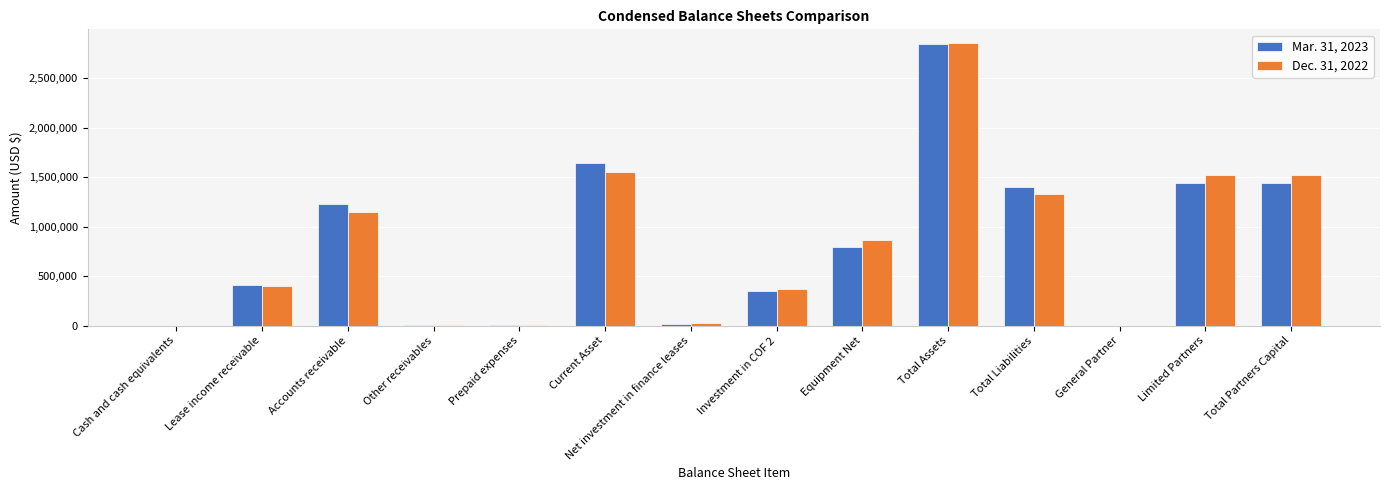

Are the bars grouped side by side (vs. stacked)?

Yes